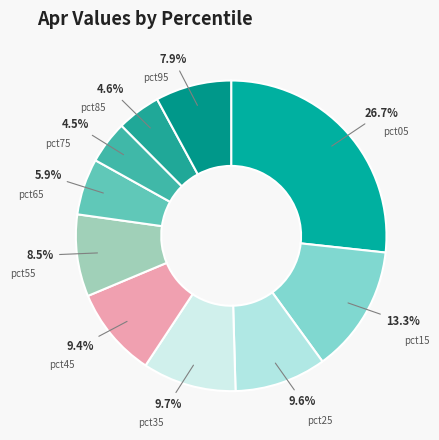

To the nearest percent, what is the difference between the largest and smallest slice percentages?

22%